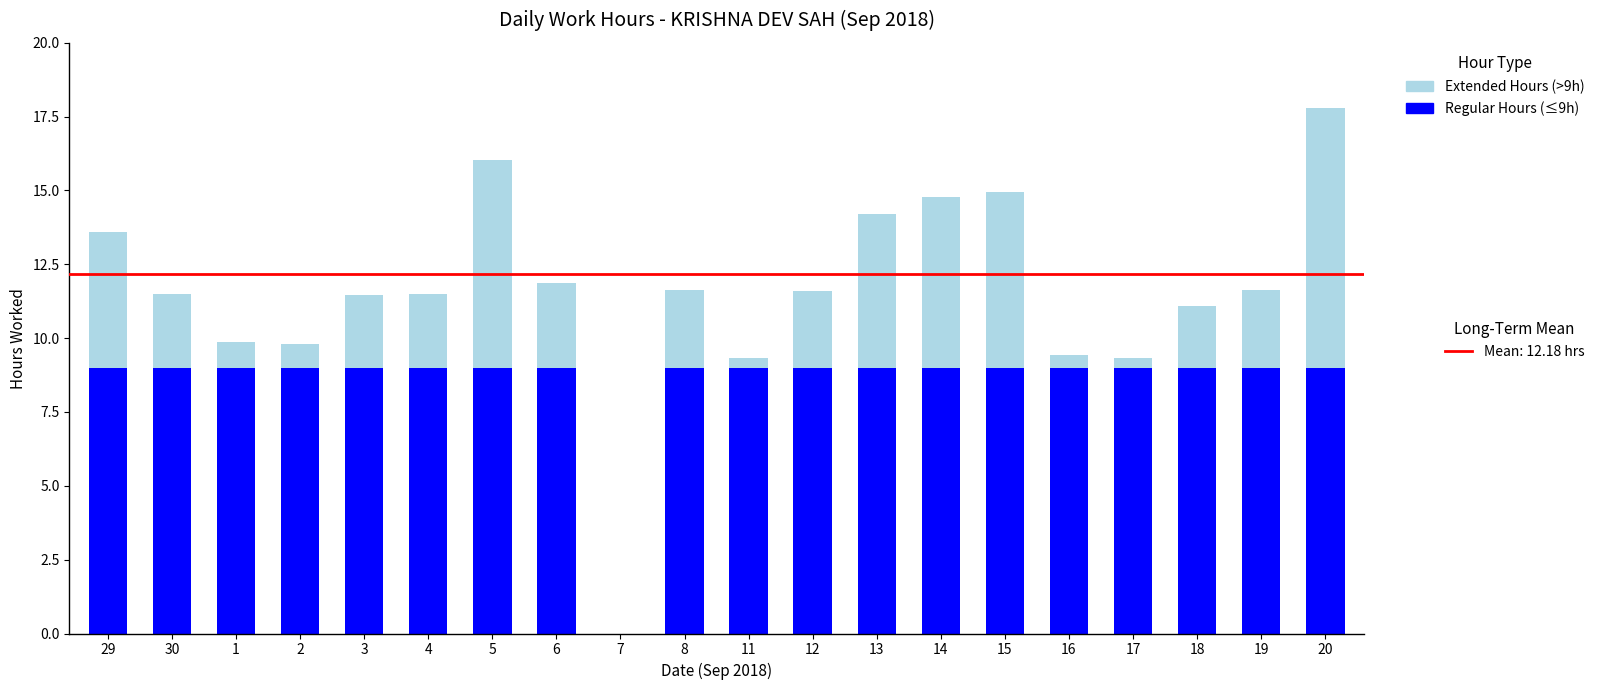

What is the total value across all series at 14?

14.8